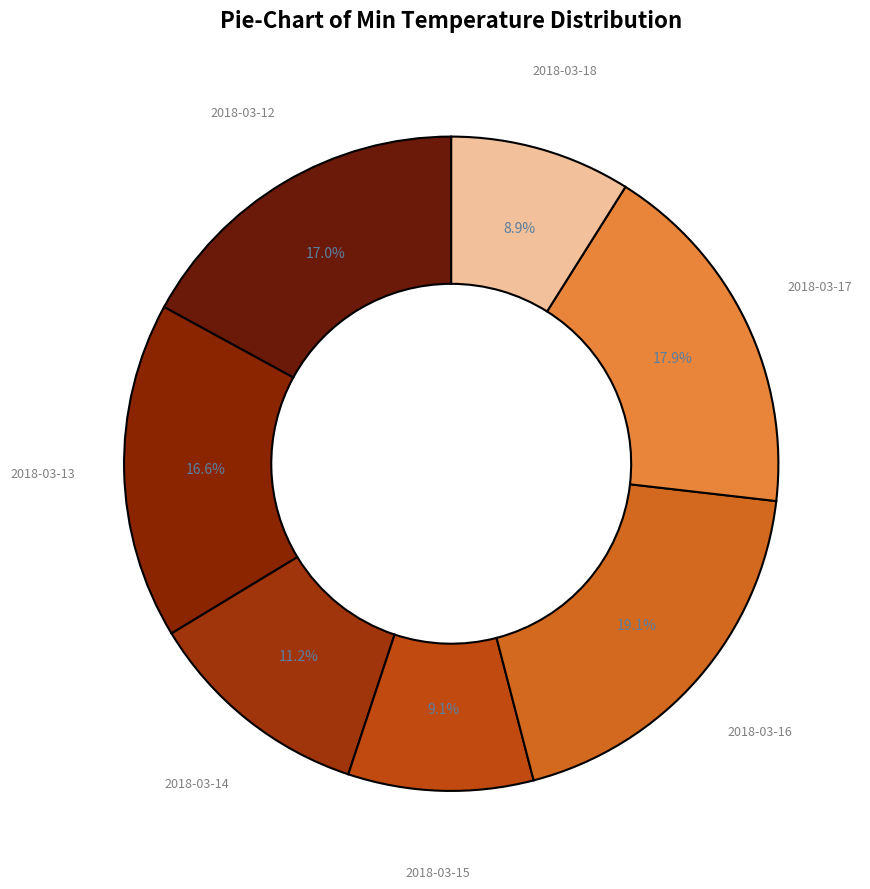

How many segments does this pie chart have?

7